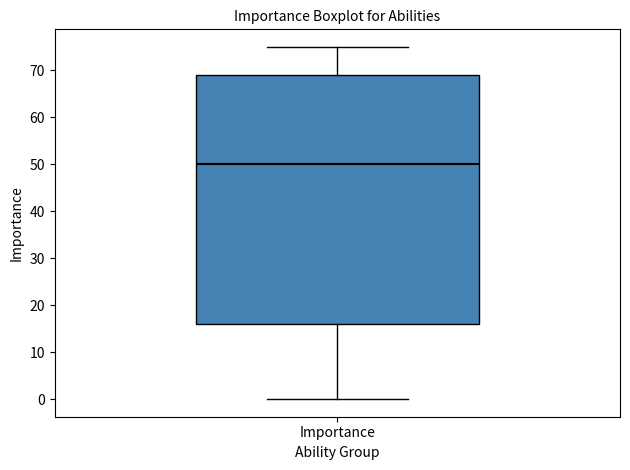

Where is the lower edge of the box for Importance on the y-axis? The values are not printed on the chart, so give them approximately, as read against the axis.

16